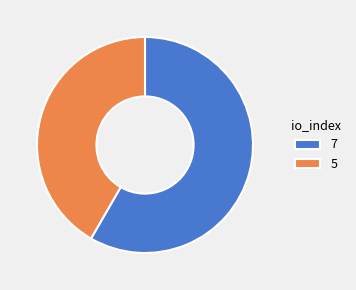

Rank the categories by value from highest to lowest.

7, 5